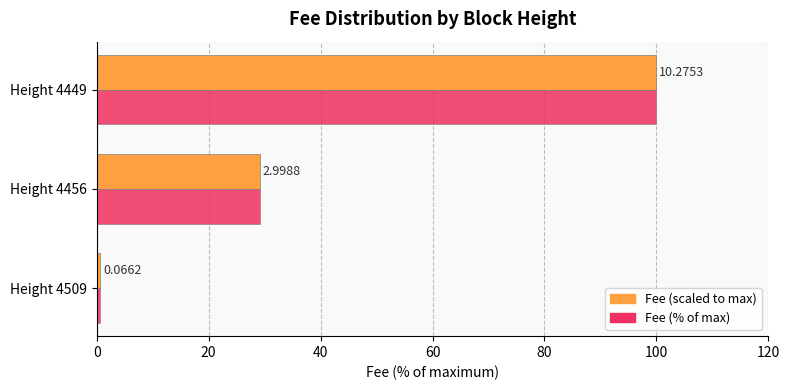

Reading right to left, what are all the values shown in this chart?

Fee (scaled): 100.0	29.2	0.6
Fee (% of max): 100.0	29.2	0.6